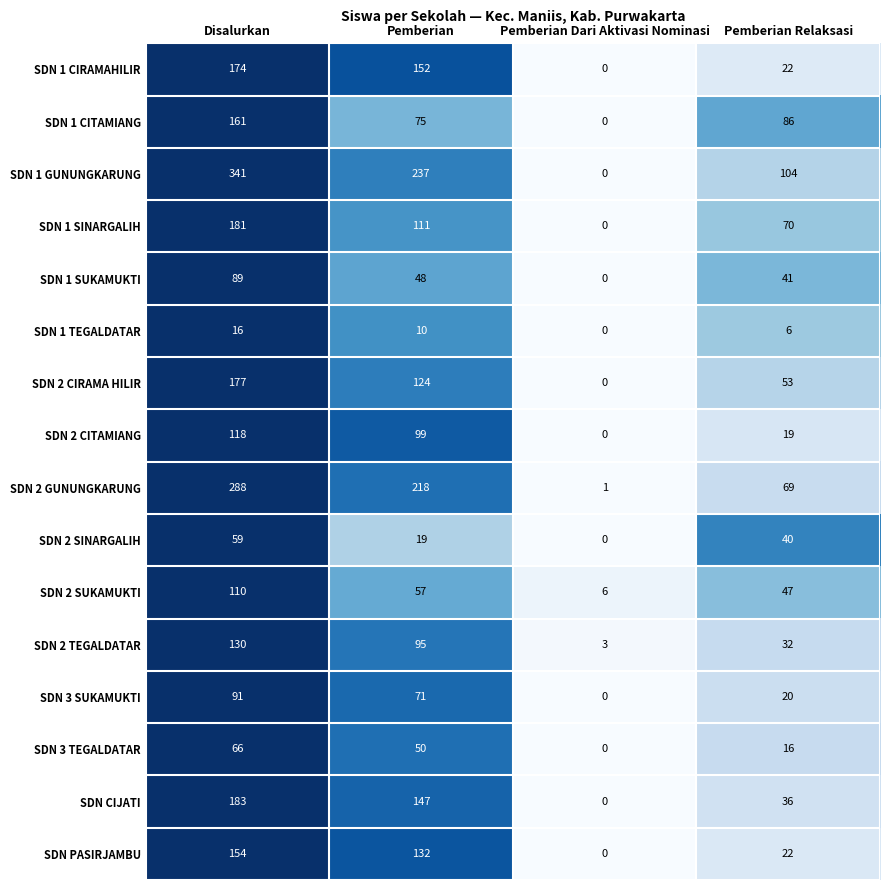

Where is SDN 2 TEGALDATAR nearest to the value 66?

Pemberian